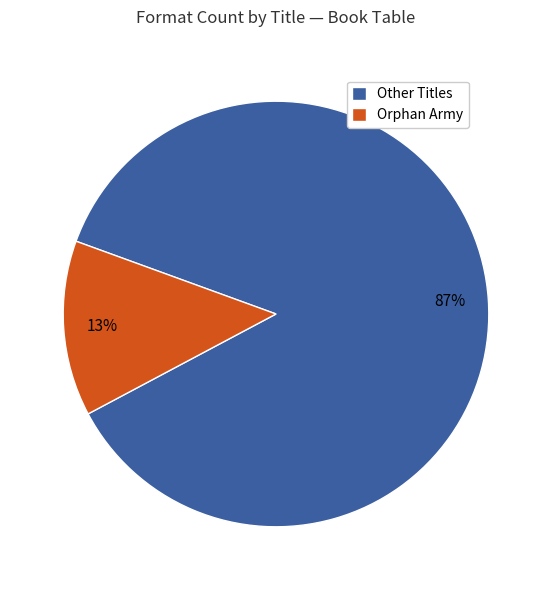

Combined, do Orphan Army and Other Titles account for over 50%?

Yes